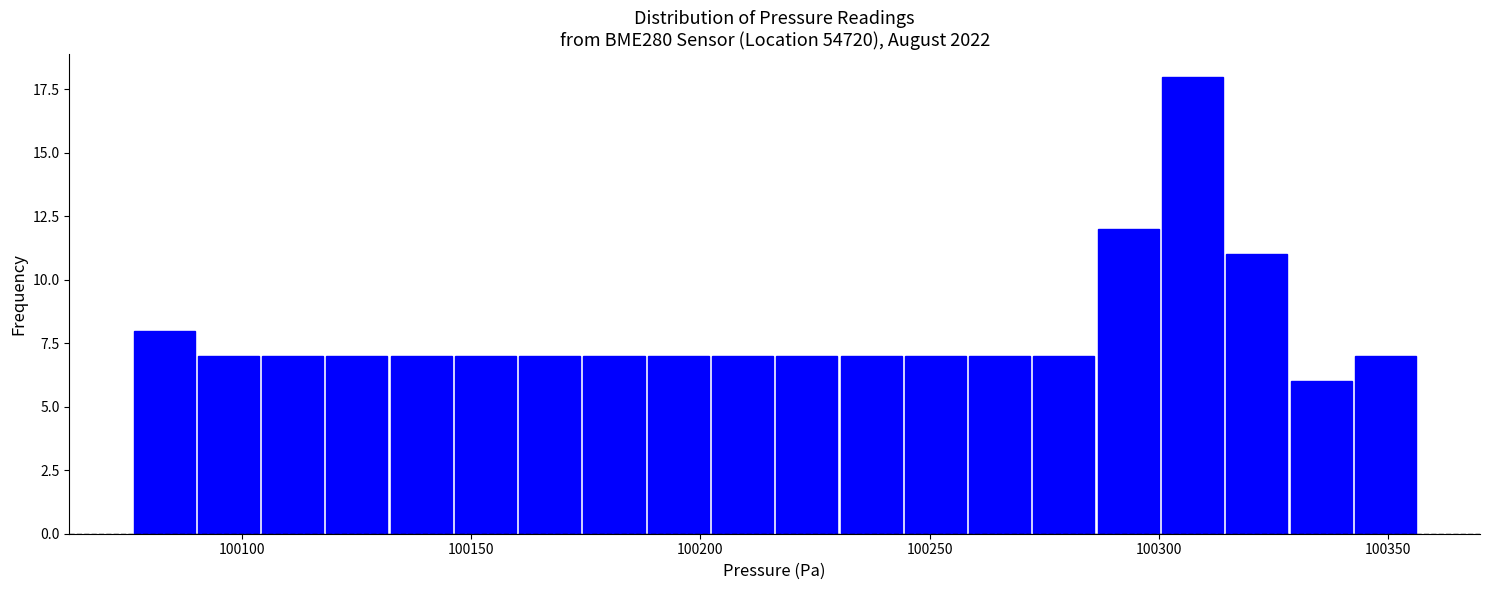

Around what value on the x-axis is the tallest bar? Give the approximate position of its centre, as read against the axis.

100305